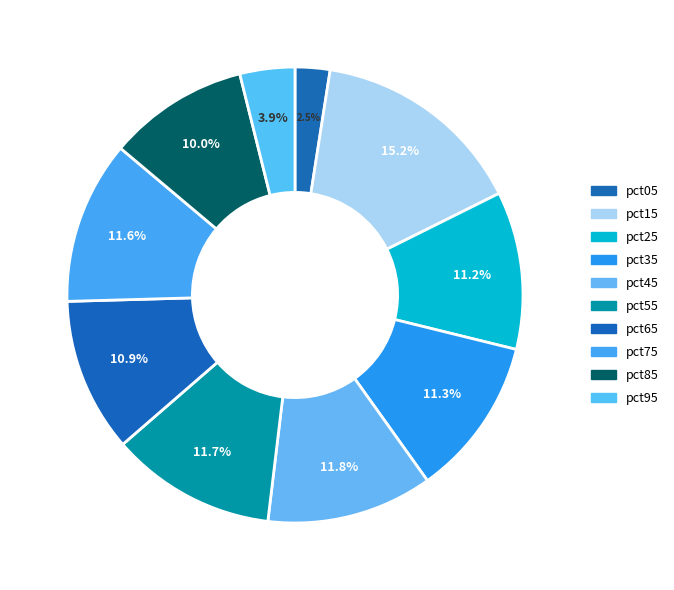

To the nearest percent, what percentage of the pie is pct35?

11%